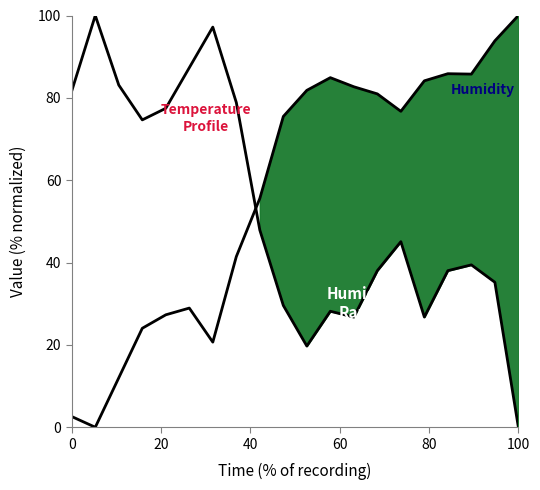

Is it true that Temperature equals 39.5 at 15?

False